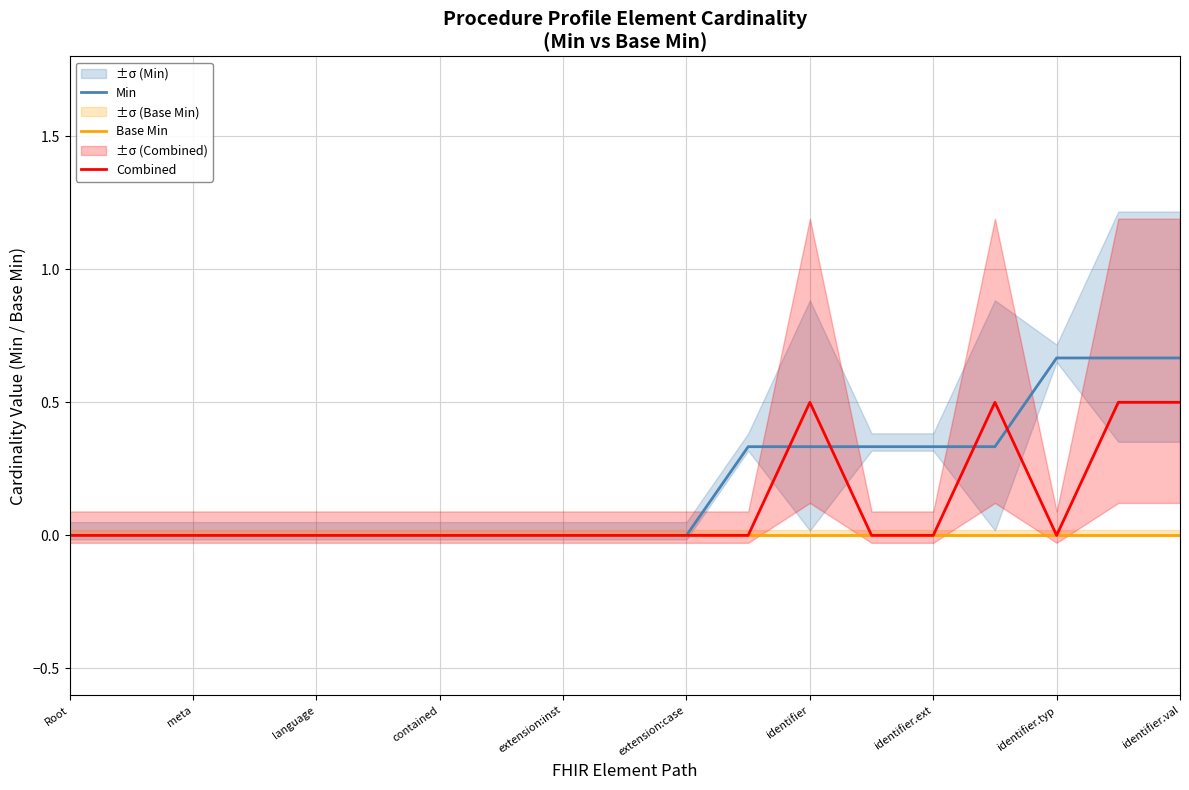

Is the value of Base Min at identifier greater than the value of Combined at identifier.val?

No